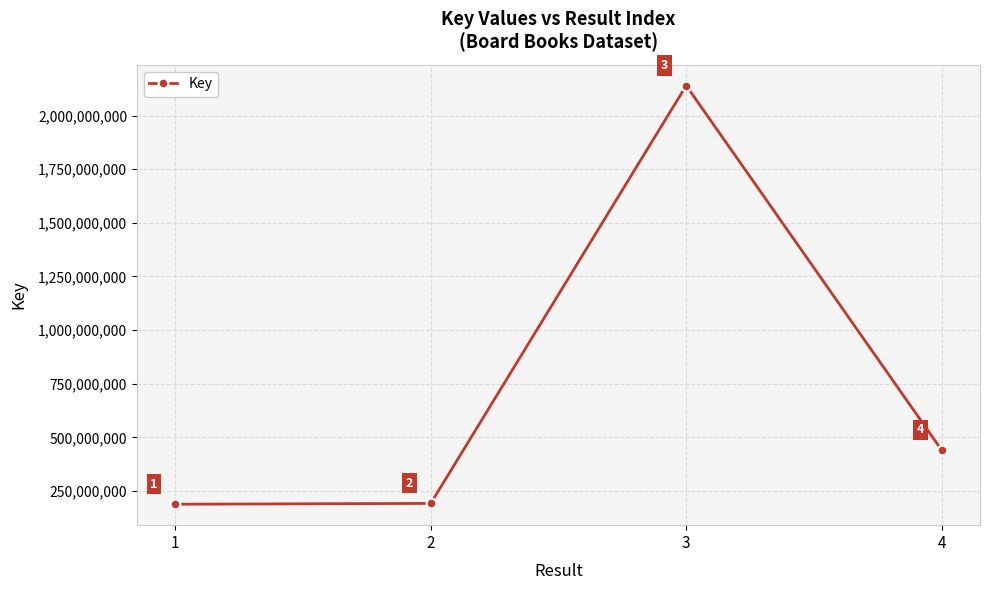

Rank the categories by value from highest to lowest.

3, 4, 2, 1